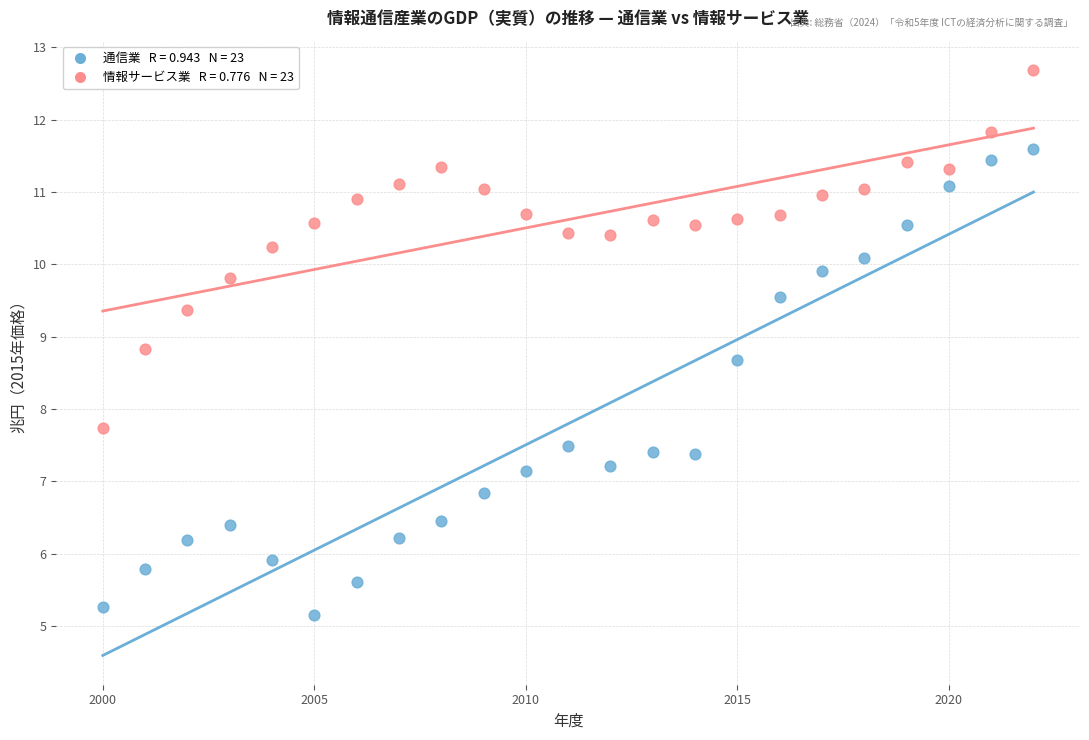

Across all series, what Y value is closest to 8?

7.7